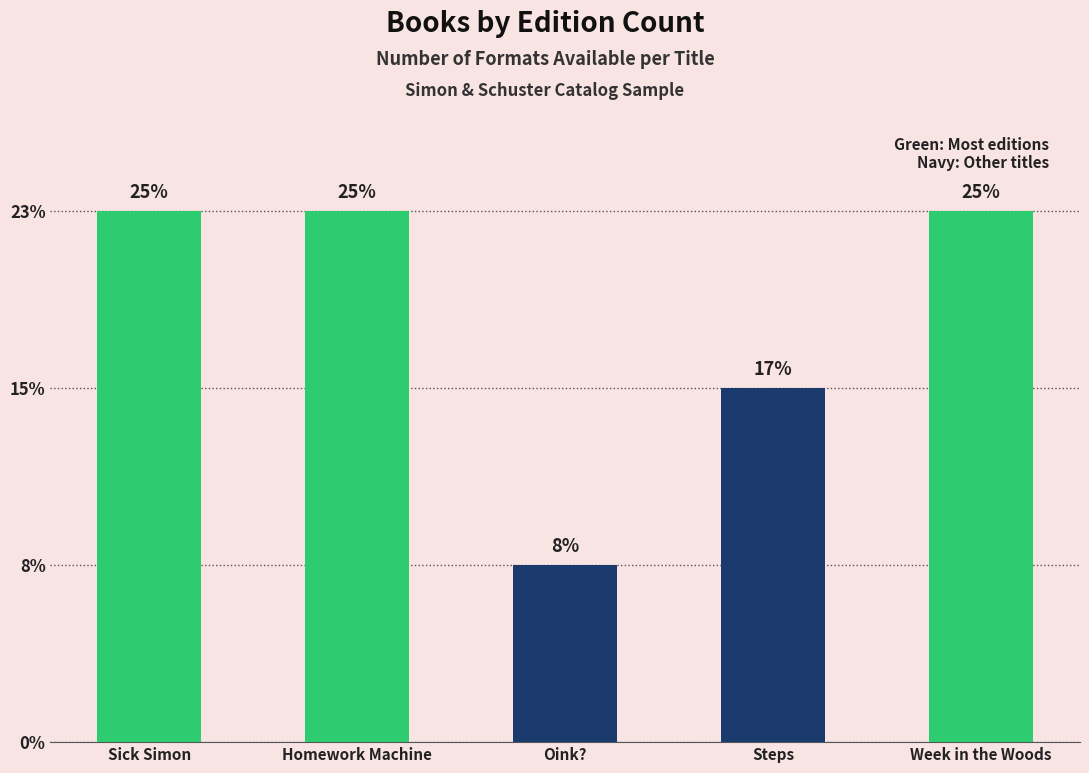

Approximately how many times larger is the value at Week in the Woods compared to Homework Machine?

1.0